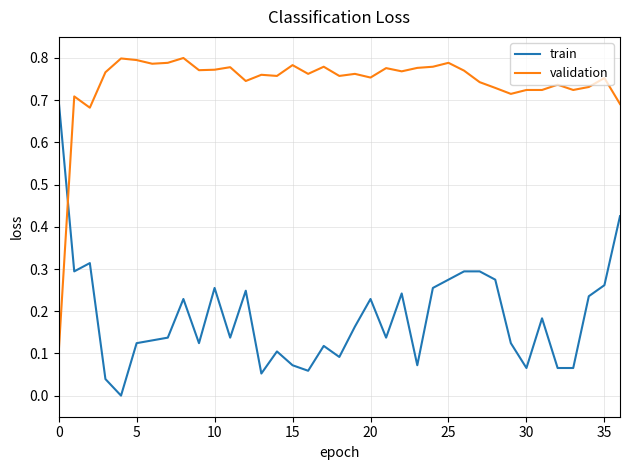

Count the number of data series in this chart.

2